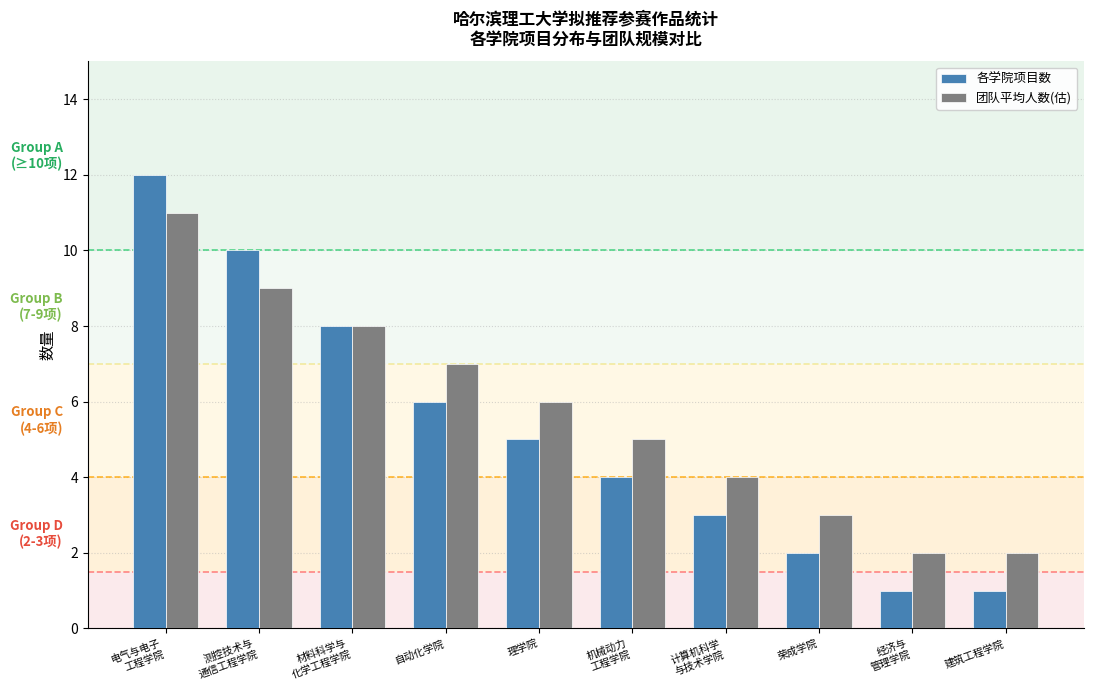

True or false: 团队平均人数(估) has a value of 3 at 经济与
管理学院.

False